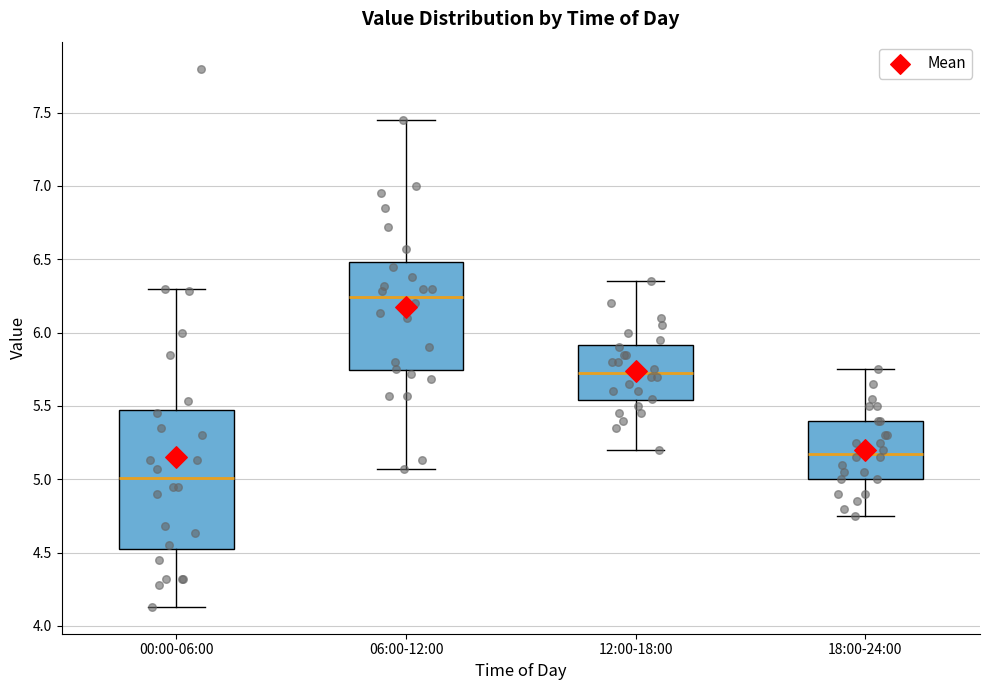

Reading left to right, transcribe this box plot: for each box, give where its median line is, the range the box spans, and where its two whiskers end, as read against the y-axis. The values are not printed on the chart, so give them approximately, as read against the axis.

00:00-06:00: median 5.00, box 4.55 to 5.45, whiskers 4.15 to 6.30
06:00-12:00: median 6.25, box 5.75 to 6.50, whiskers 5.05 to 7.45
12:00-18:00: median 5.75, box 5.55 to 5.90, whiskers 5.20 to 6.35
18:00-24:00: median 5.20, box 5.00 to 5.40, whiskers 4.75 to 5.75